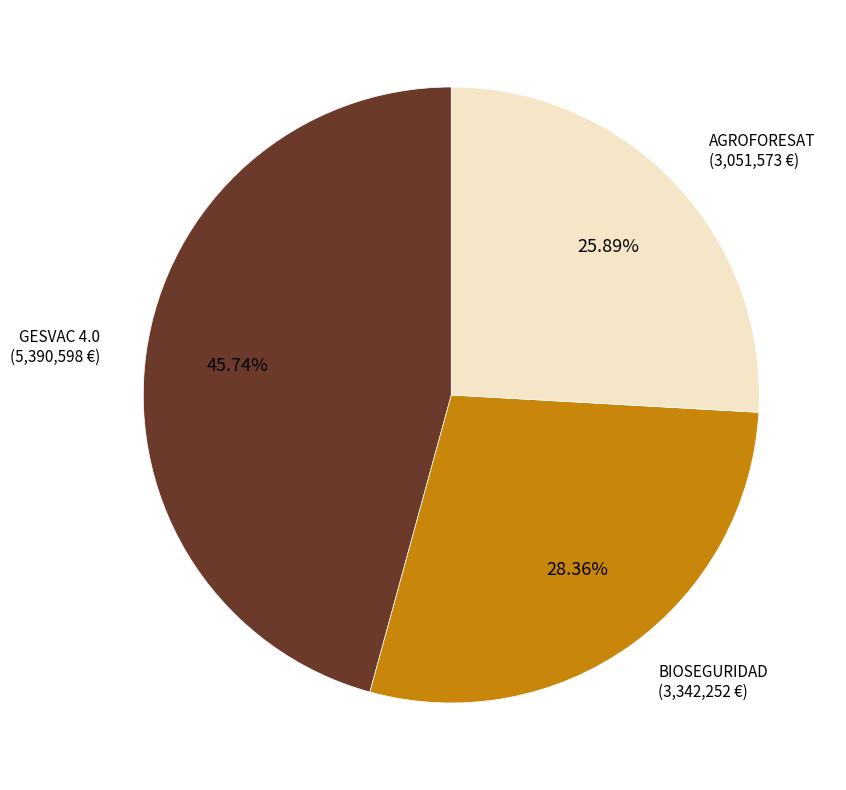

Between BIOSEGURIDAD and AGROFORESAT, which is larger?

BIOSEGURIDAD